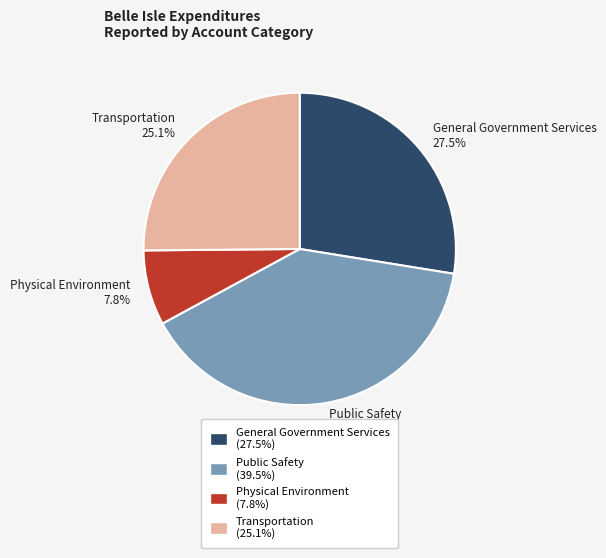

Rank the categories by value from highest to lowest.

Public Safety, General Government Services, Transportation, Physical Environment